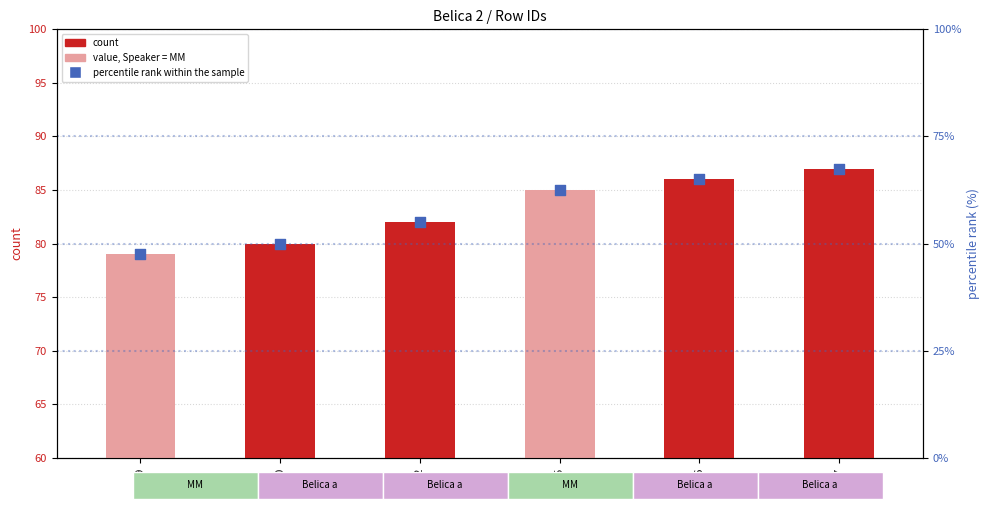

At which category is the sum across all series the highest?

87